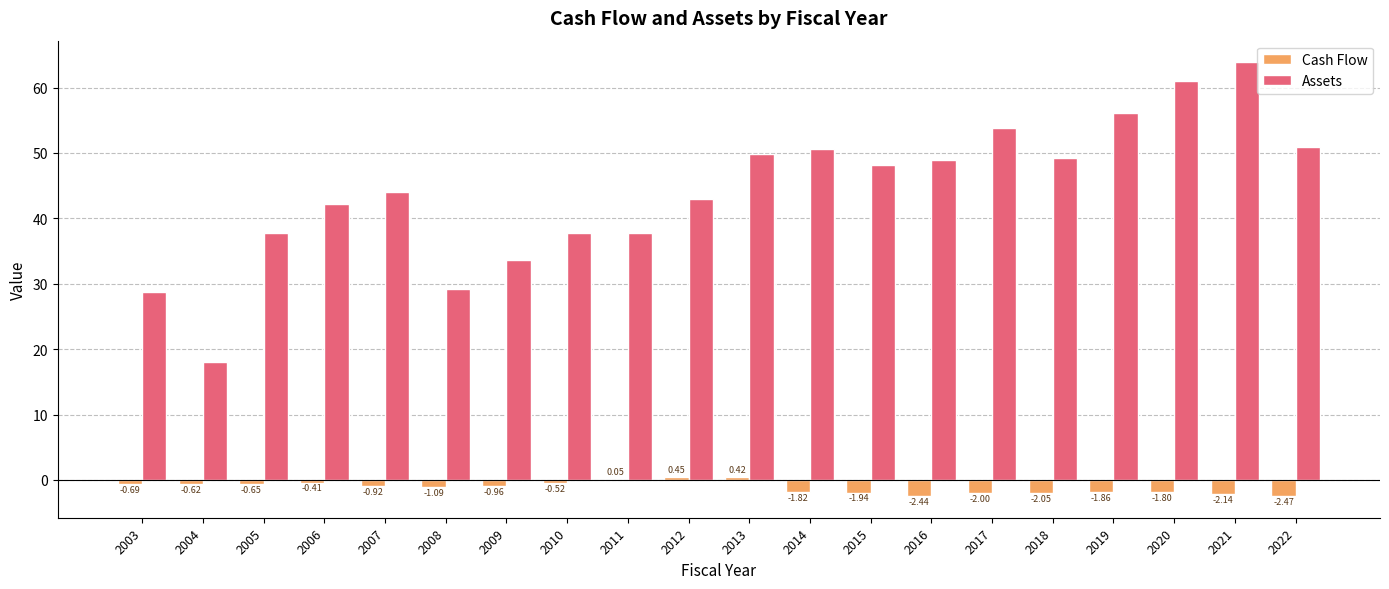

Between 2010 and 2013, which series saw the biggest shift?

Assets